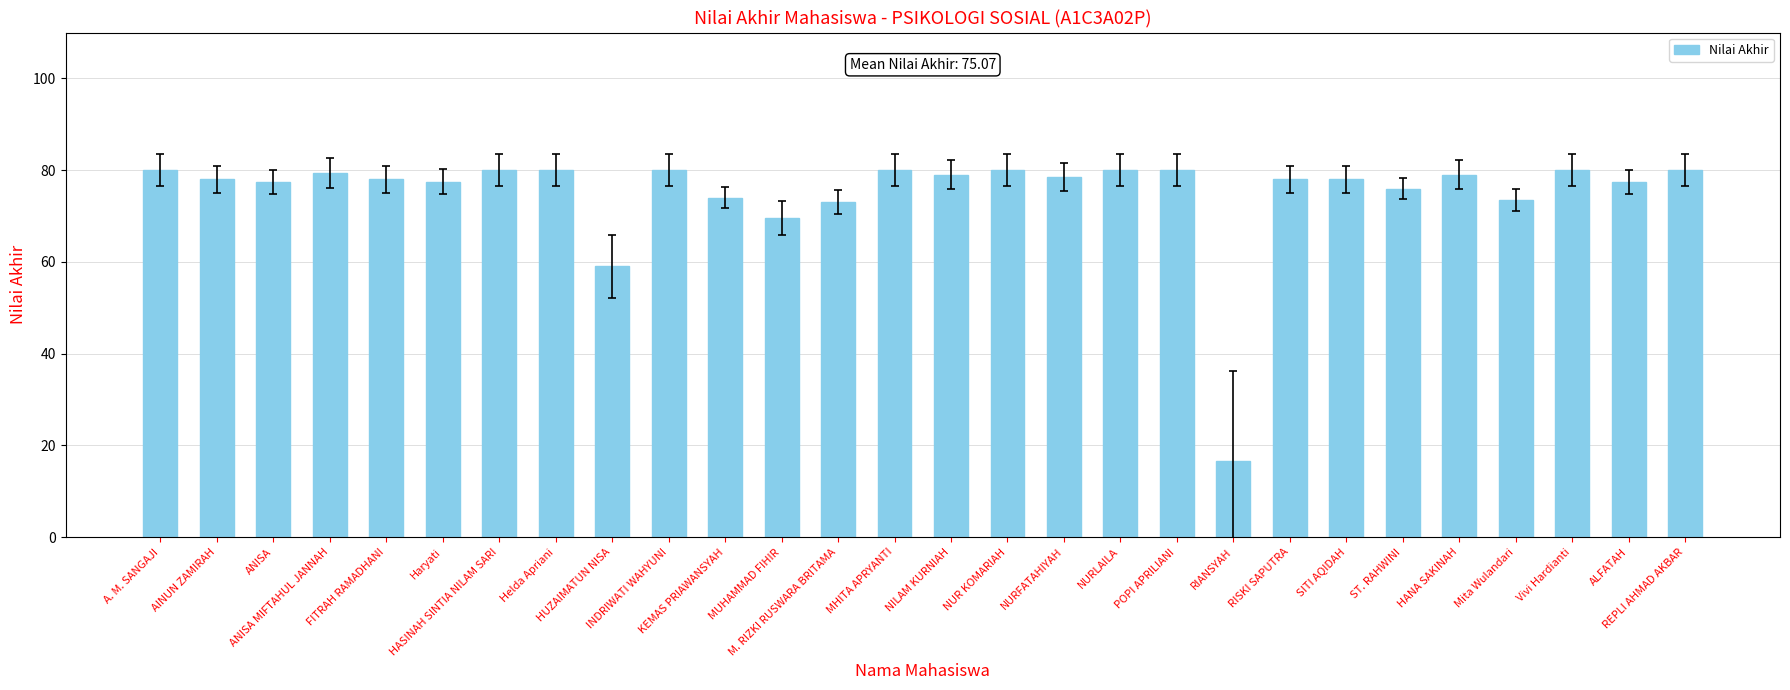

What is the maximum value shown in the chart?

80.0